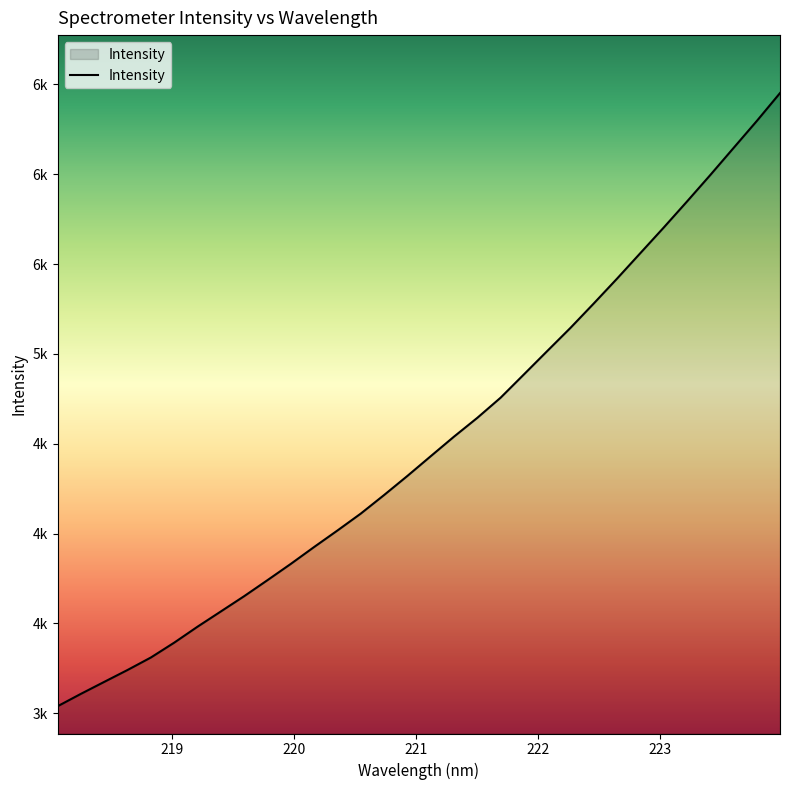

Does the chart display data point markers on the line(s)?

No